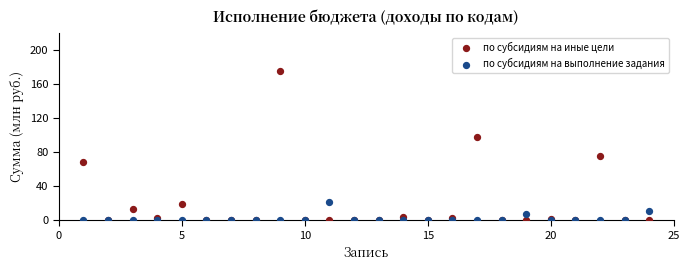

Which series has the largest Y range (max minus min)?

по субсидиям на иные цели